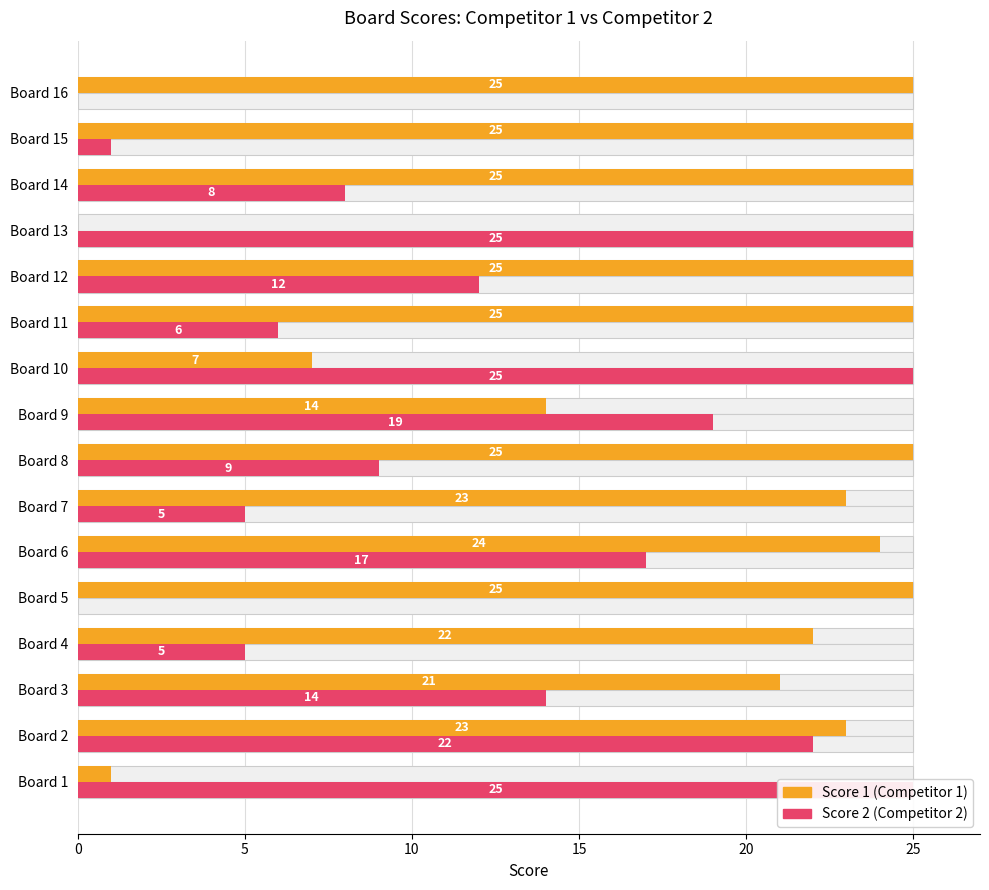

At how many categories does at least one series exceed 21?

14